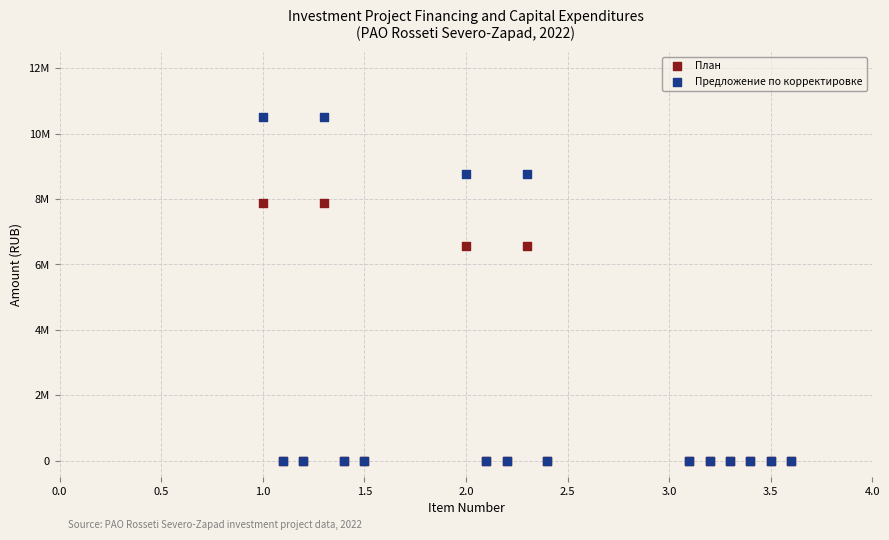

What are all the series names shown in the legend?

План, Предложение по корректировке